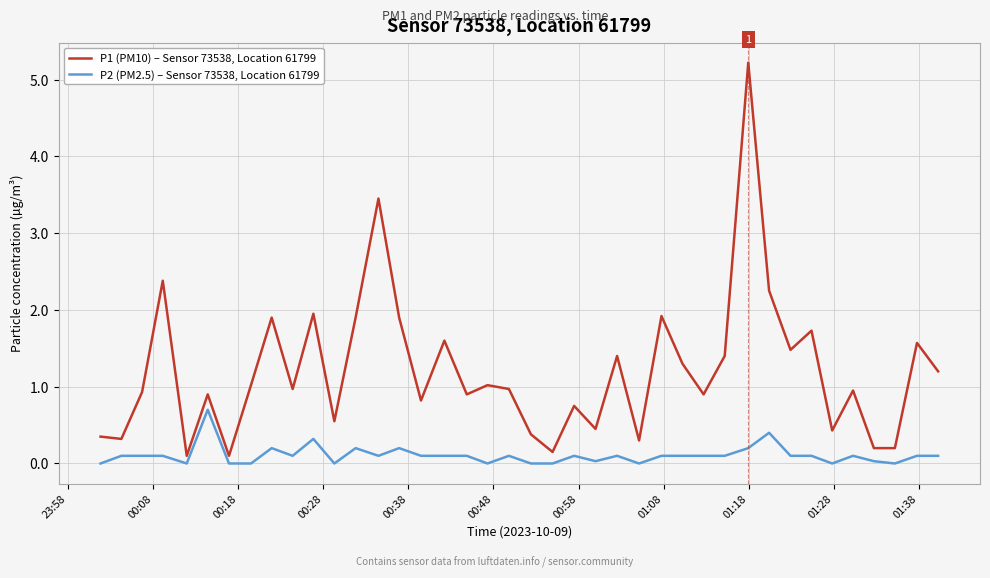

List the series in order of their peak value, highest first.

P1 (PM10) – Sensor 73538, Location 61799, P2 (PM2.5) – Sensor 73538, Location 61799